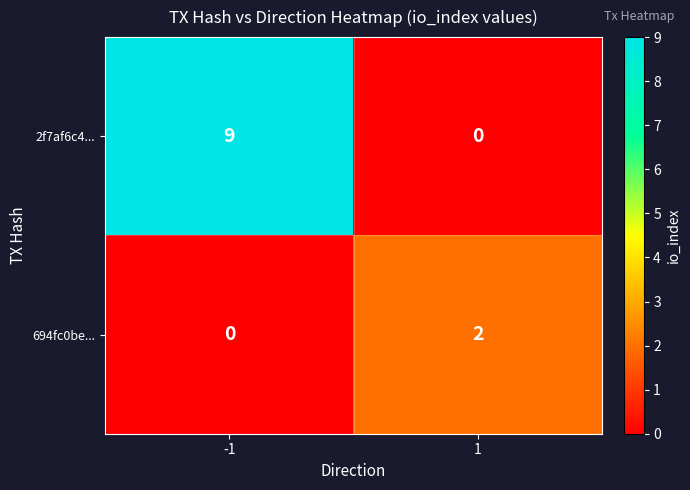

What is the difference between the 2f7af6c4... values at -1 and 1?

9